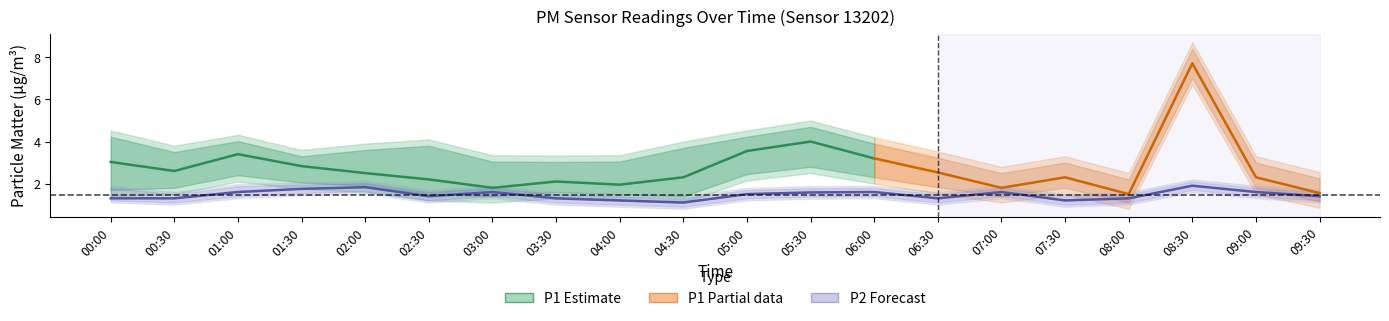

What is the label of the 13th point from the right?

03:30